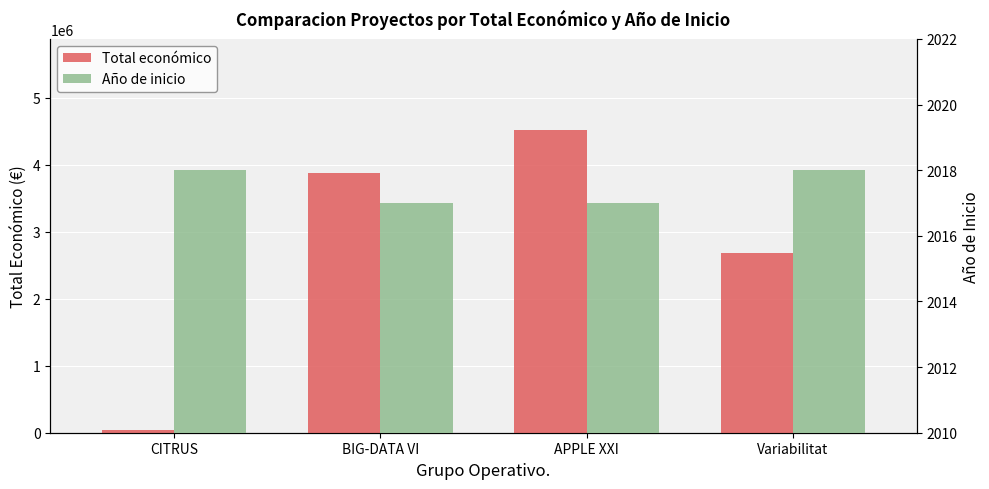

What is the label of the 4th bar from the right?

CITRUS